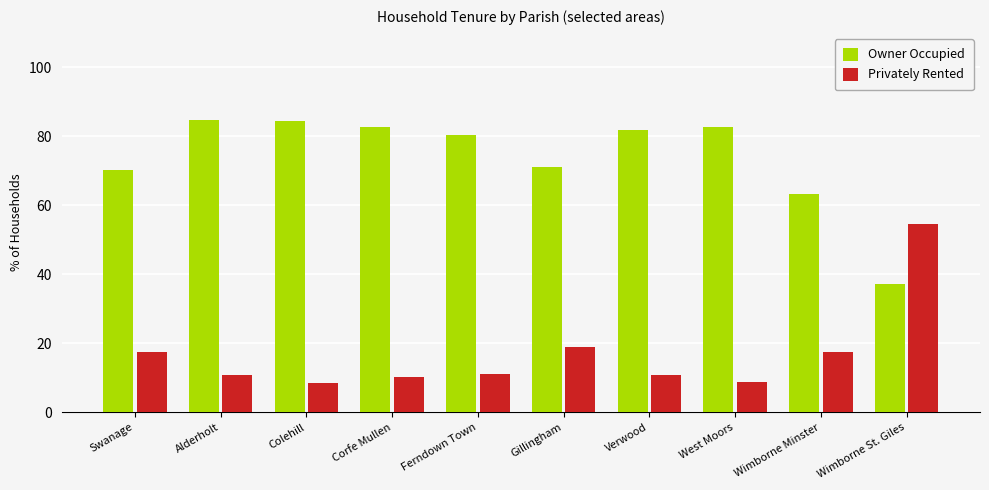

Which series has the largest total across all categories?

Owner Occupied